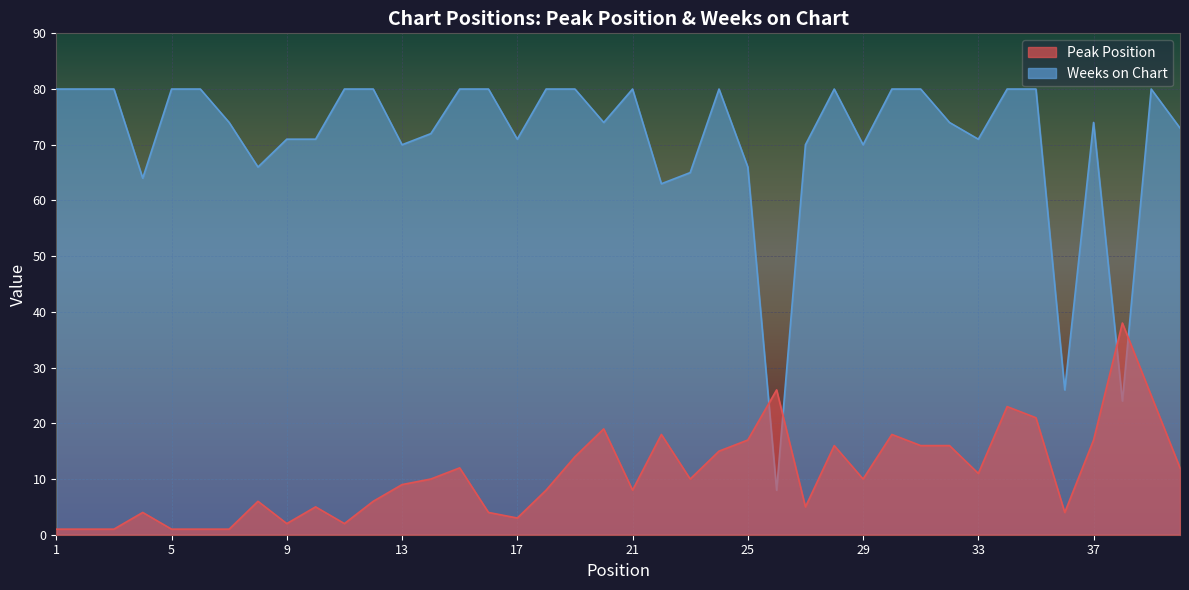

What is the highest value of the Weeks on Chart series?

80